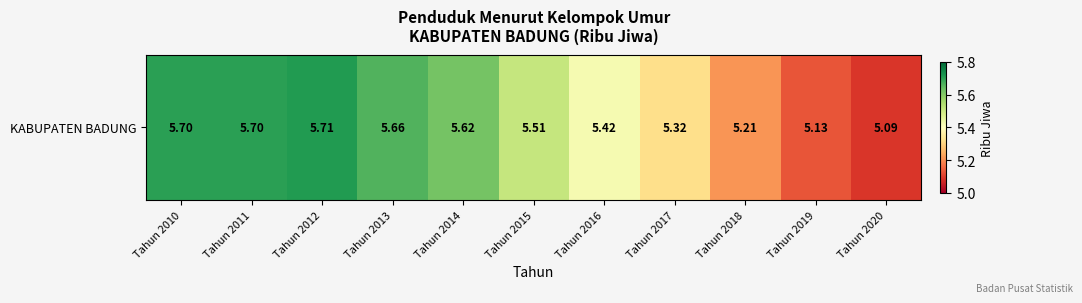

What is the minimum value shown in the chart?

5.1